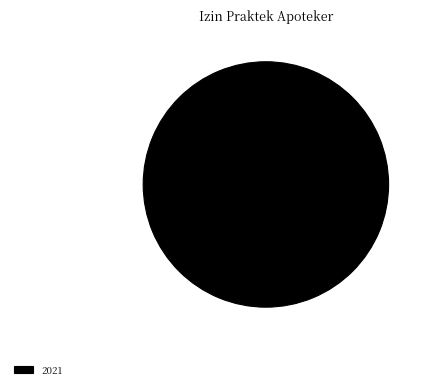

Is there any slice that represents more than half of the pie?

Yes